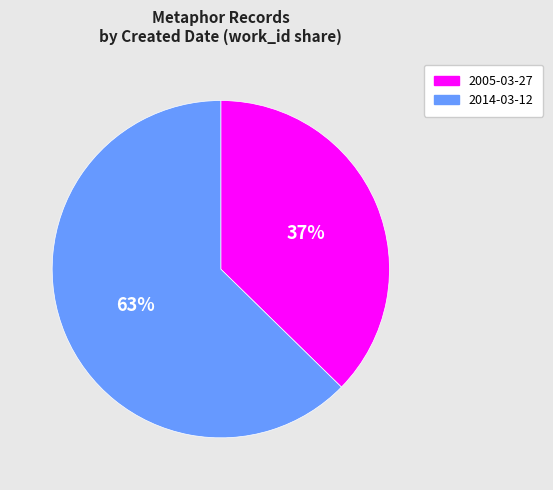

What is the ratio of the value at 2014-03-12 to the value at 2005-03-27?

1.7